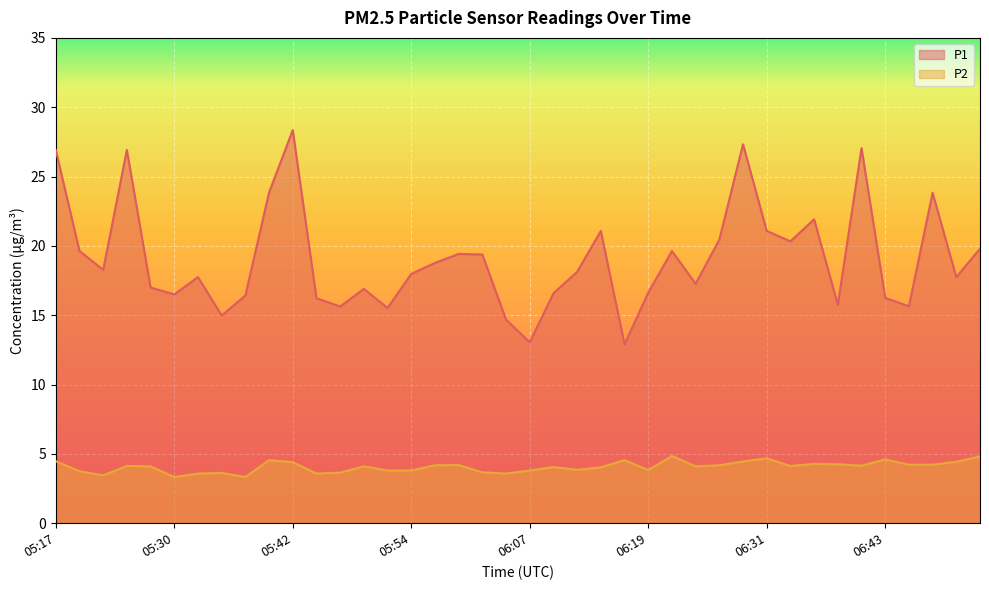

What is the difference between the maximum and minimum values in the P2 series?

1.5